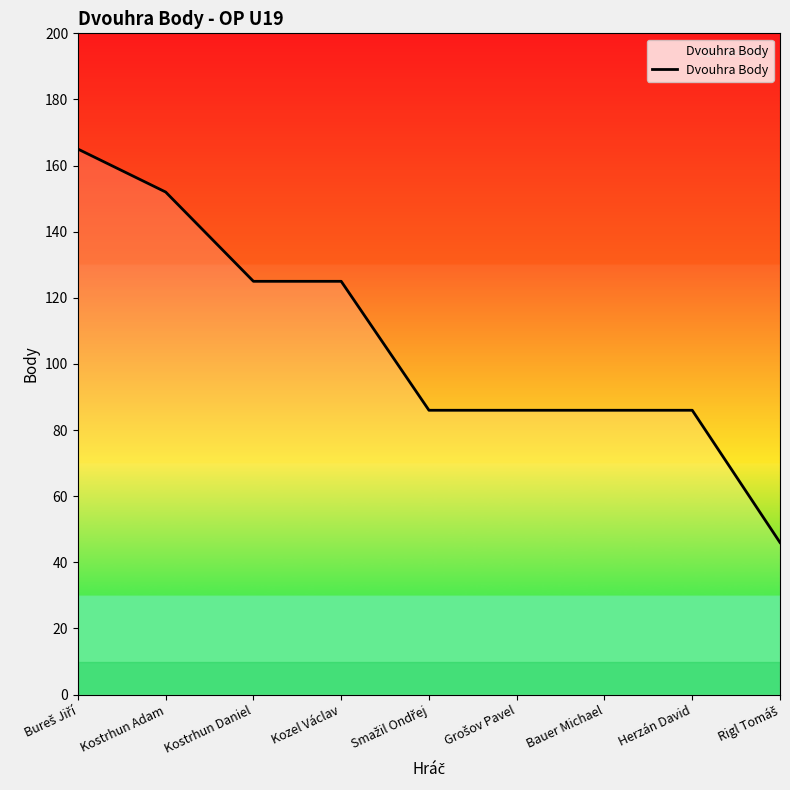

What is the change in value from Kozel Václav to Bauer Michael?

-39